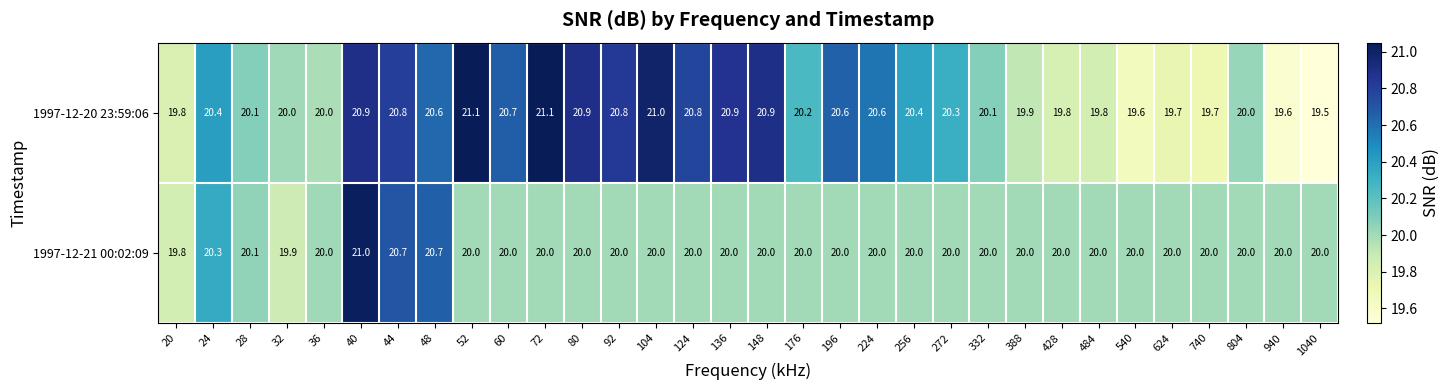

At which category does the chart reach its minimum across all series?

1040